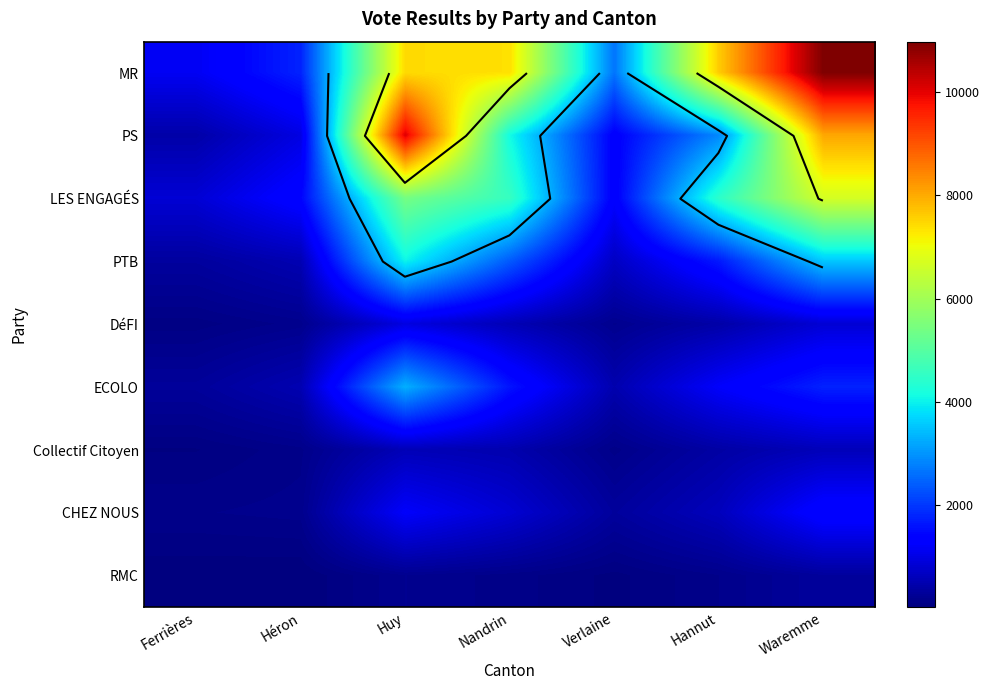

At which category does the chart reach its peak across all series?

Waremme